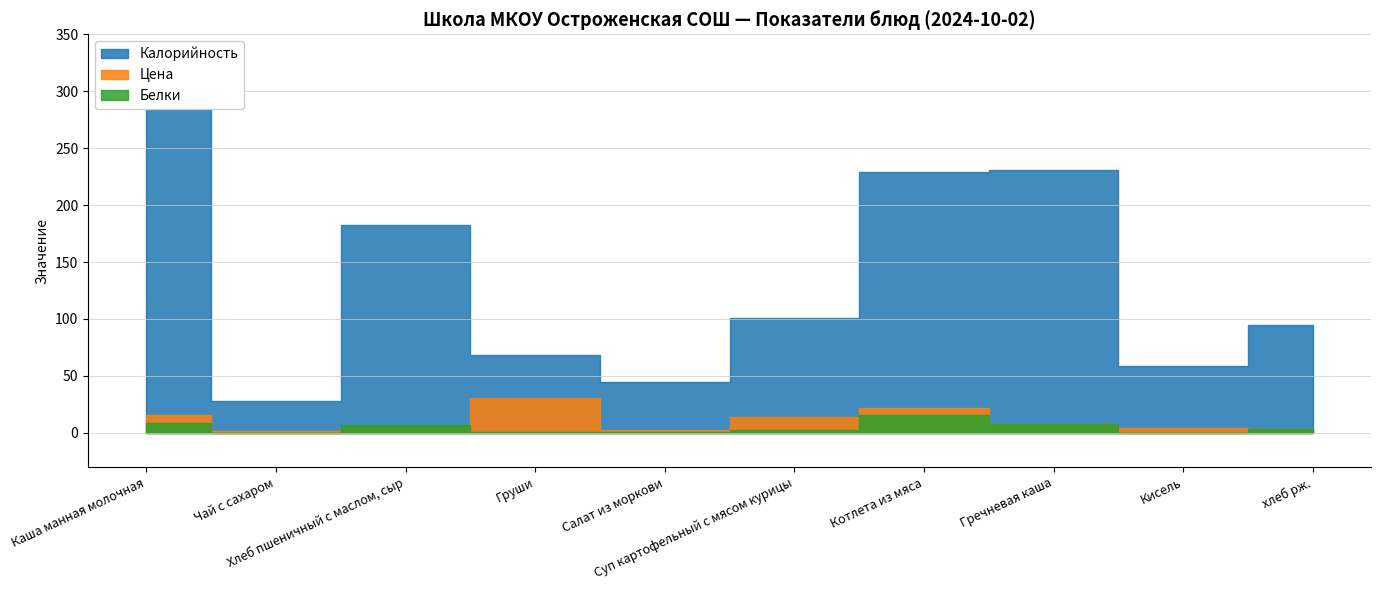

What is the highest value of the Цена series?

30.8